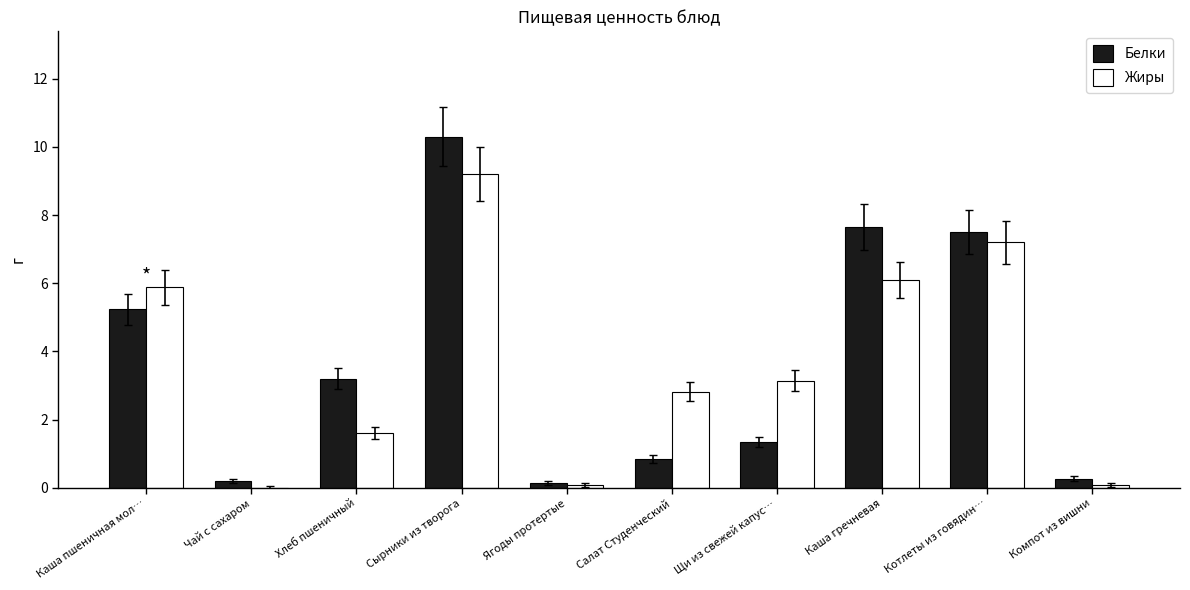

Is it true that Белки equals 1.8 at Котлеты из говядин…?

False